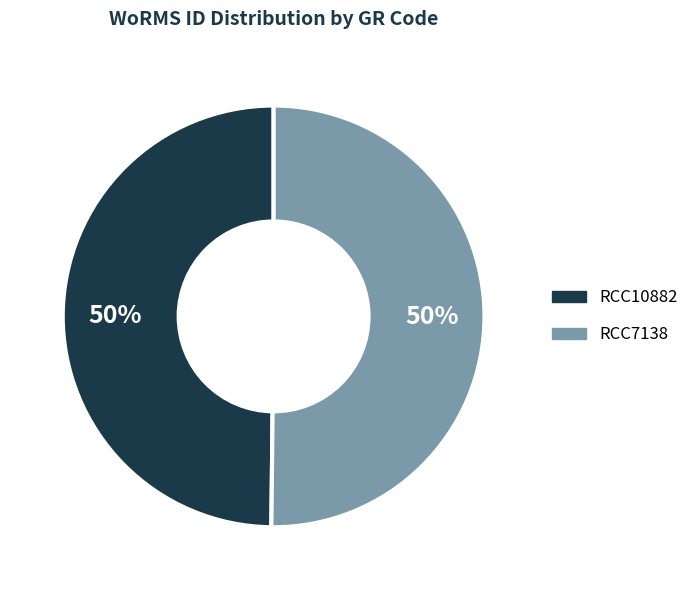

Approximately how many times larger is the value at RCC10882 compared to RCC7138?

1.0